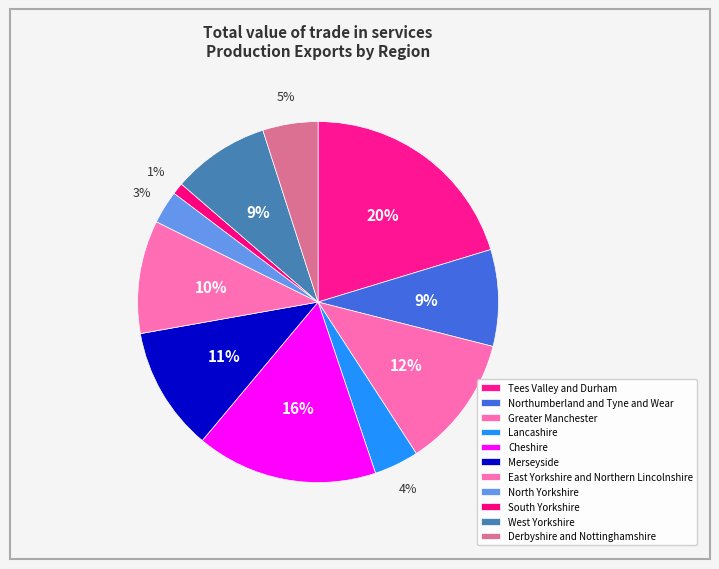

Rank the categories by value from highest to lowest.

Tees Valley and Durham, Cheshire, Greater Manchester, Merseyside, East Yorkshire and Northern Lincolnshire, West Yorkshire, Northumberland and Tyne and Wear, Derbyshire and Nottinghamshire, Lancashire, North Yorkshire, South Yorkshire